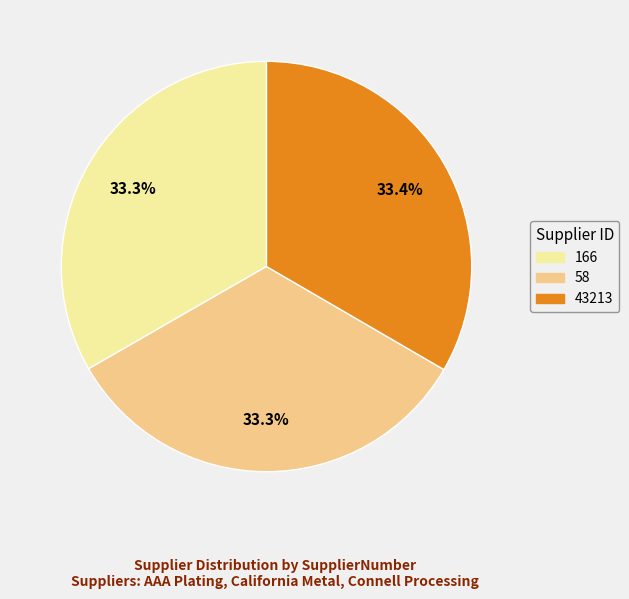

How many slices are in this pie chart?

3